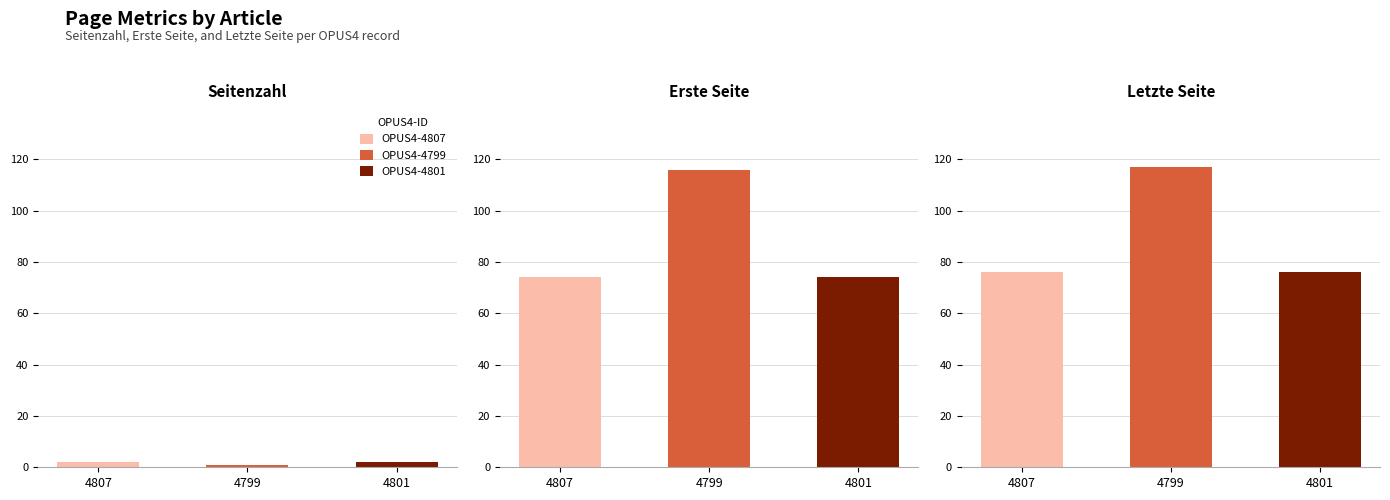

What is the label of the 2nd bar from the right?

OPUS4-4799